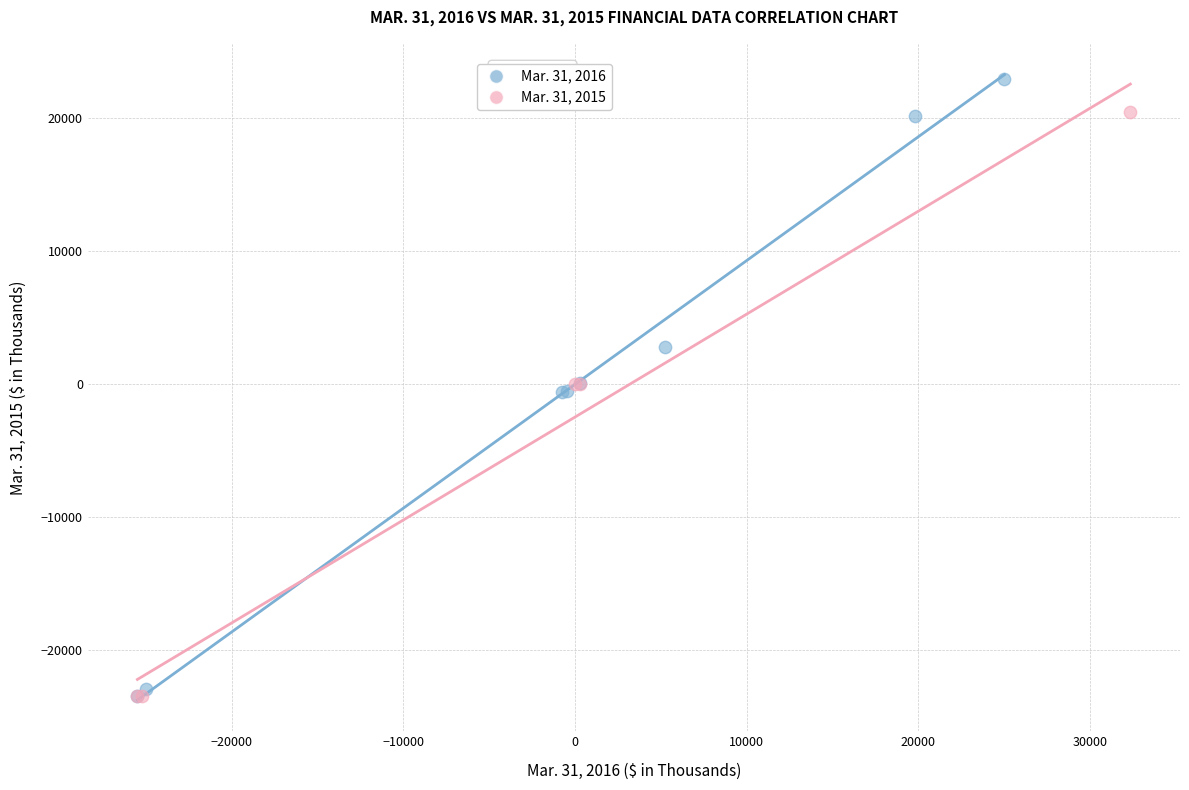

Which series reaches the maximum Y coordinate?

Mar. 31, 2016